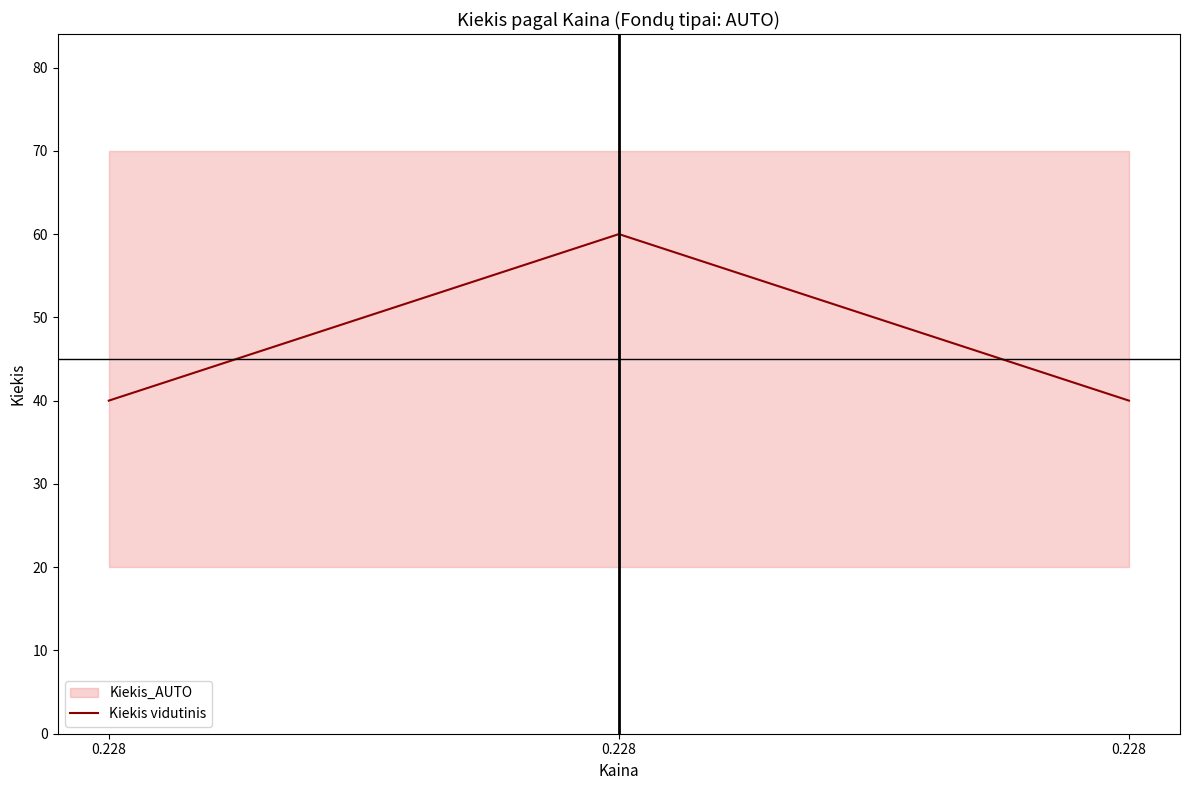

What is the difference between the maximum and minimum values?

20